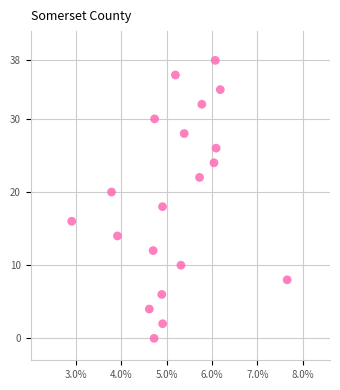

What is the range of Y values (max minus min)?

38